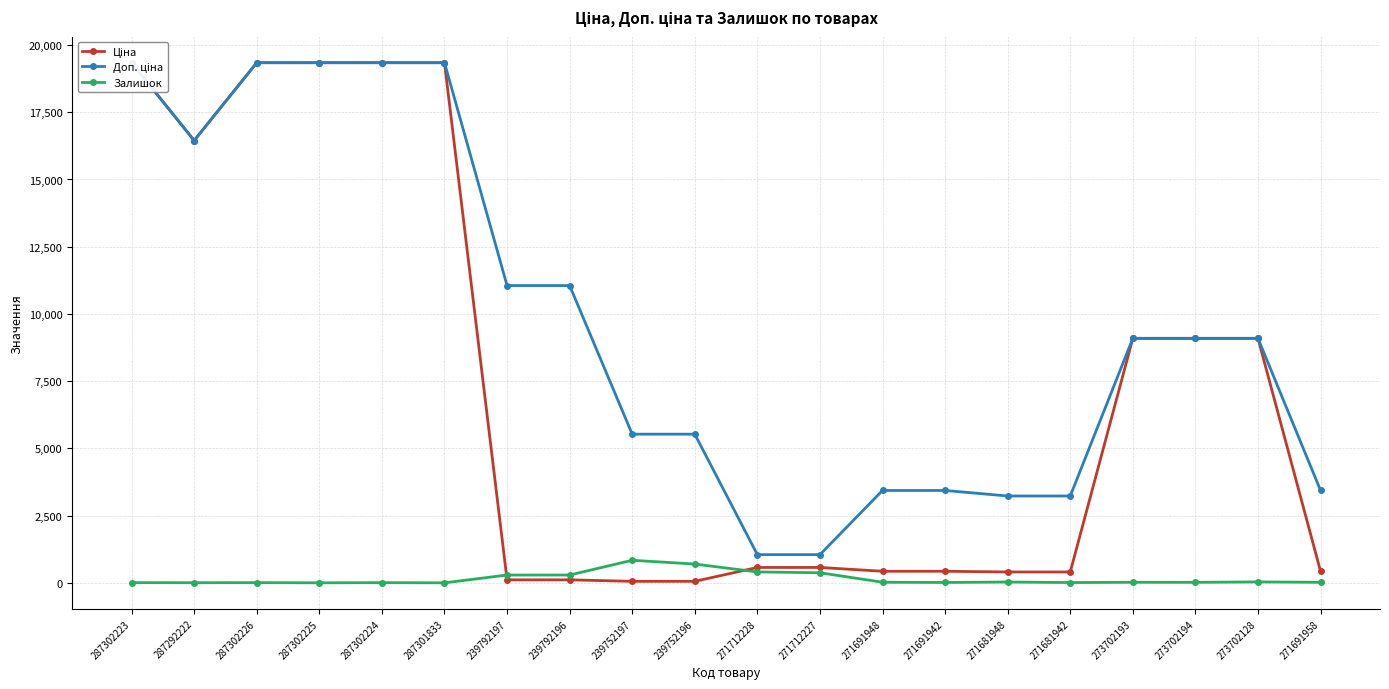

Reading right to left, extract all data points from this chart.

Ціна: 271691958=429.3	273702128=9092.0	273702194=9092.0	273702193=9092.0	271681942=403.6	271681948=403.6	271691942=429.3	271691948=429.3	271712227=571.6	271712228=571.6	239752196=55.3	239752197=55.3	239792196=110.5	239792197=110.5	287301833=19343.1	287302224=19343.1	287302225=19343.1	287302226=19343.1	287292222=16448.2	287302223=19343.1
Доп. ціна: 271691958=3434.6	273702128=9092.0	273702194=9092.0	273702193=9092.0	271681942=3228.8	271681948=3228.8	271691942=3434.6	271691948=3434.6	271712227=1048.0	271712228=1048.0	239752196=5528.0	239752197=5528.0	239792196=11055.0	239792197=11055.0	287301833=19343.1	287302224=19343.1	287302225=19343.1	287302226=19343.1	287292222=16448.2	287302223=19343.1
Залишок: 271691958=19.0	273702128=34.0	273702194=18.0	273702193=20.0	271681942=10.0	271681948=30.0	271691942=13.0	271691948=22.0	271712227=374.0	271712228=405.0	239752196=698.0	239752197=838.0	239792196=290.0	239792197=289.0	287301833=0.0	287302224=6.0	287302225=0.0	287302226=7.0	287292222=4.0	287302223=7.0